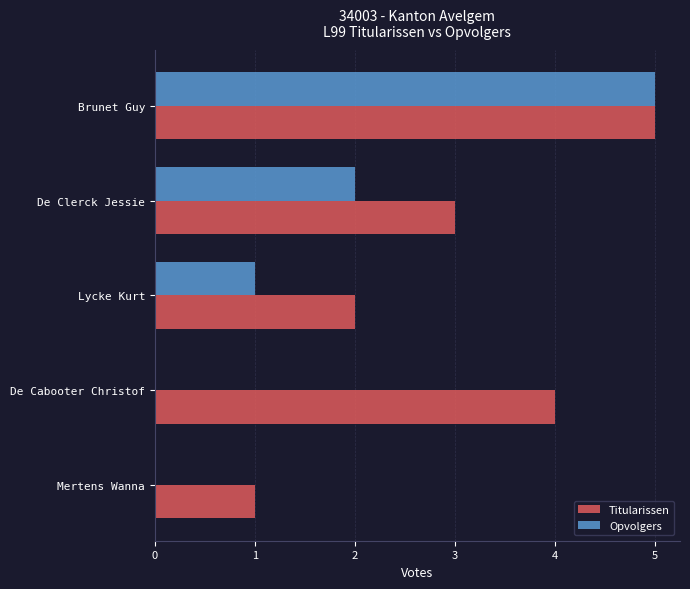

Is it true that Opvolgers equals 2 at Lycke Kurt?

False